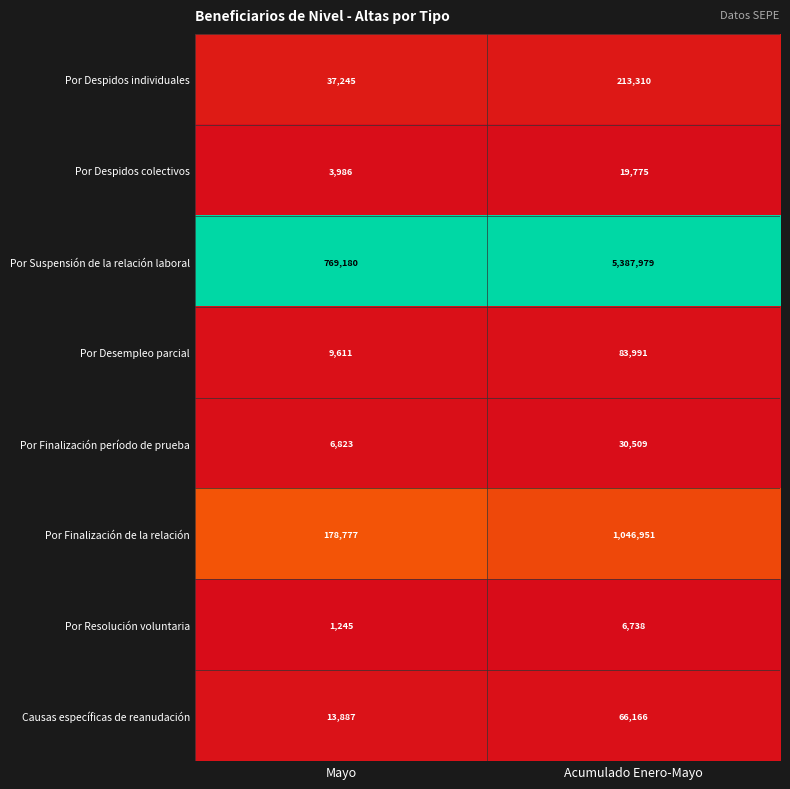

Which series has the largest range (max minus min)?

Por Suspensión de la relación laboral